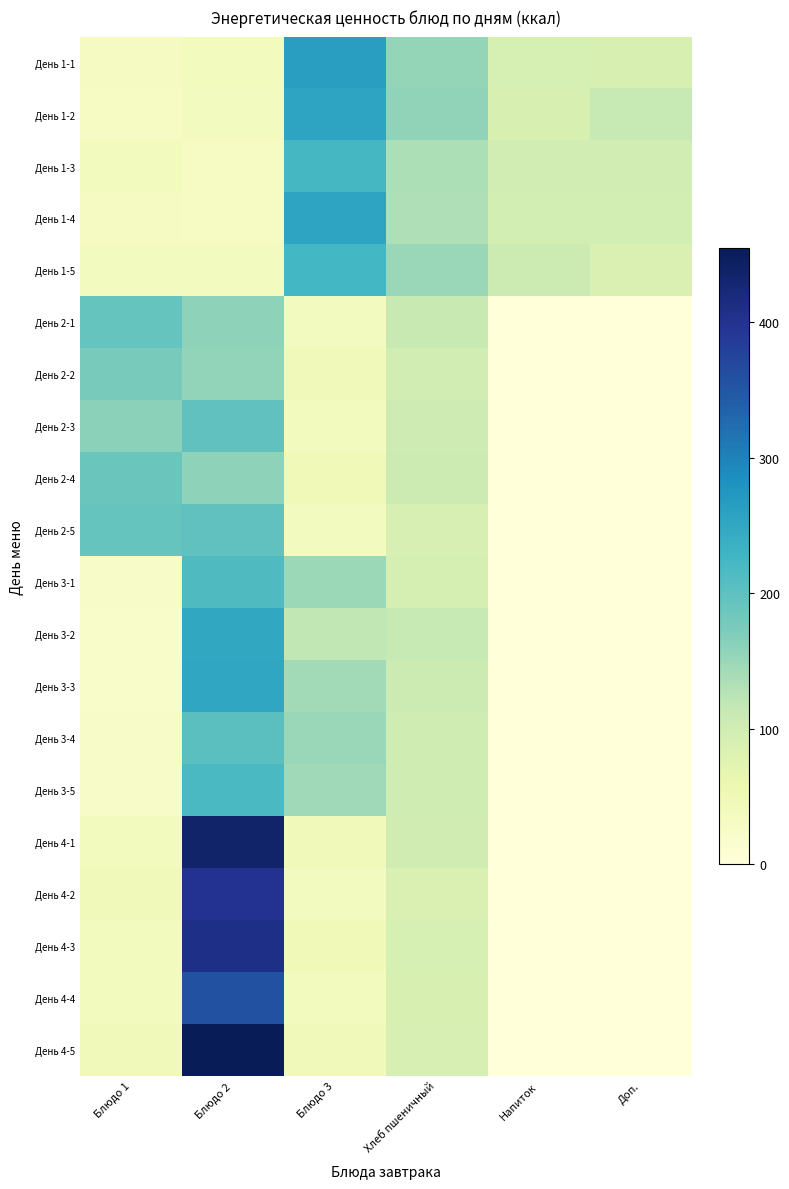

Which series has the largest range (max minus min)?

День 4-5